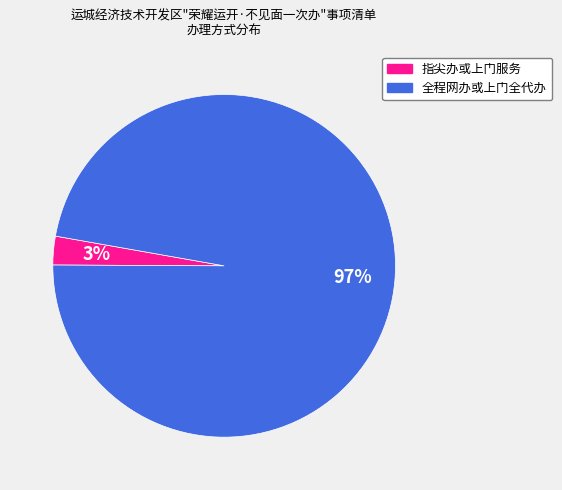

To the nearest percent, what is the combined percentage of 全程网办或上门全代办 and 指尖办或上门服务?

100%